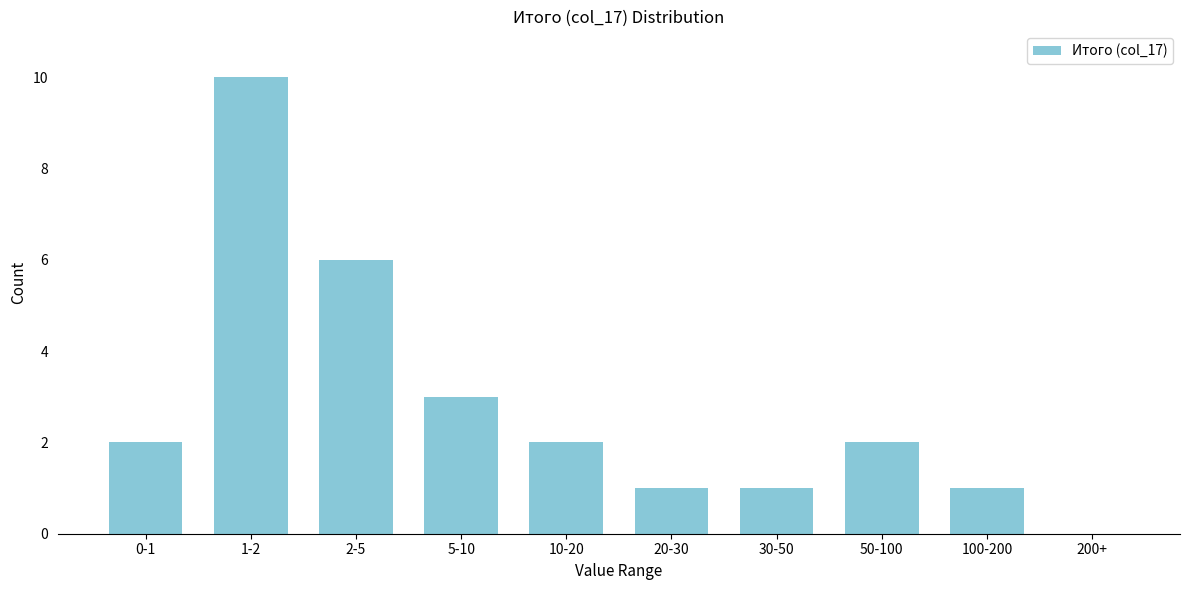

Reading left to right, transcribe all the data shown in this chart.

0-1=2	1-2=10	2-5=6	5-10=3	10-20=2	20-30=1	30-50=1	50-100=2	100-200=1	200+=0